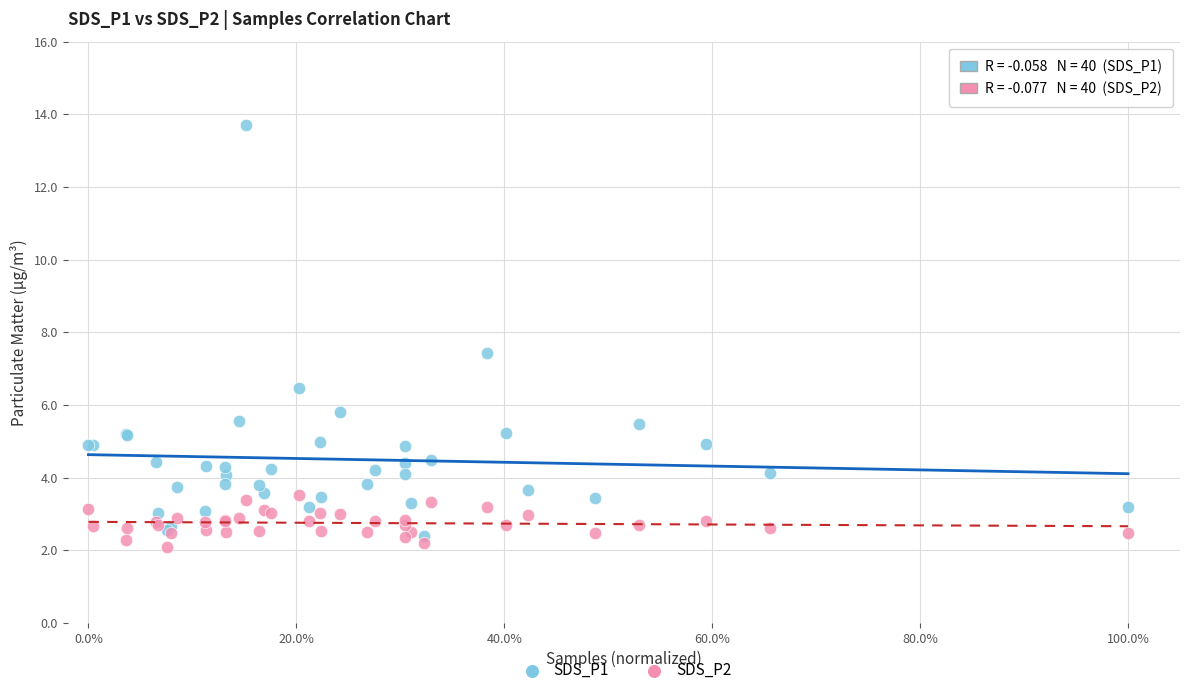

What are all the series names shown in the legend?

SDS_P1, SDS_P2